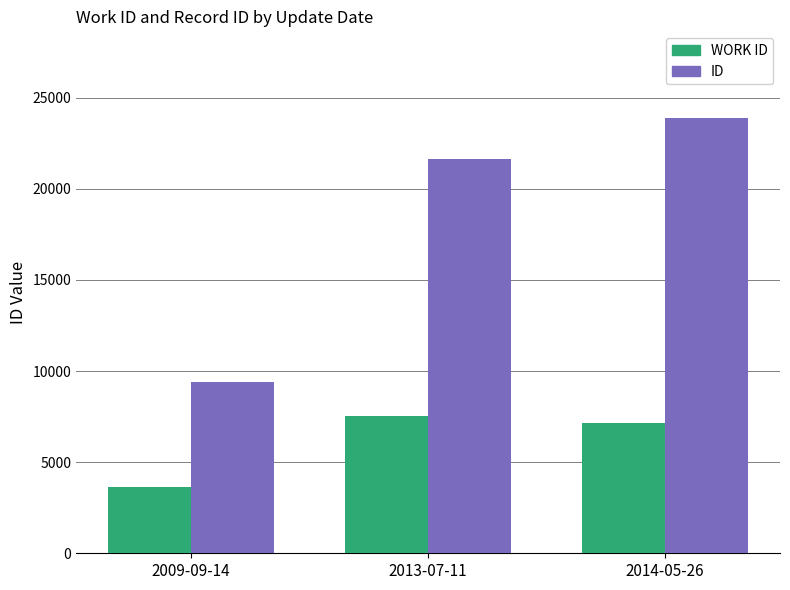

At which category does the chart reach its minimum across all series?

2009-09-14